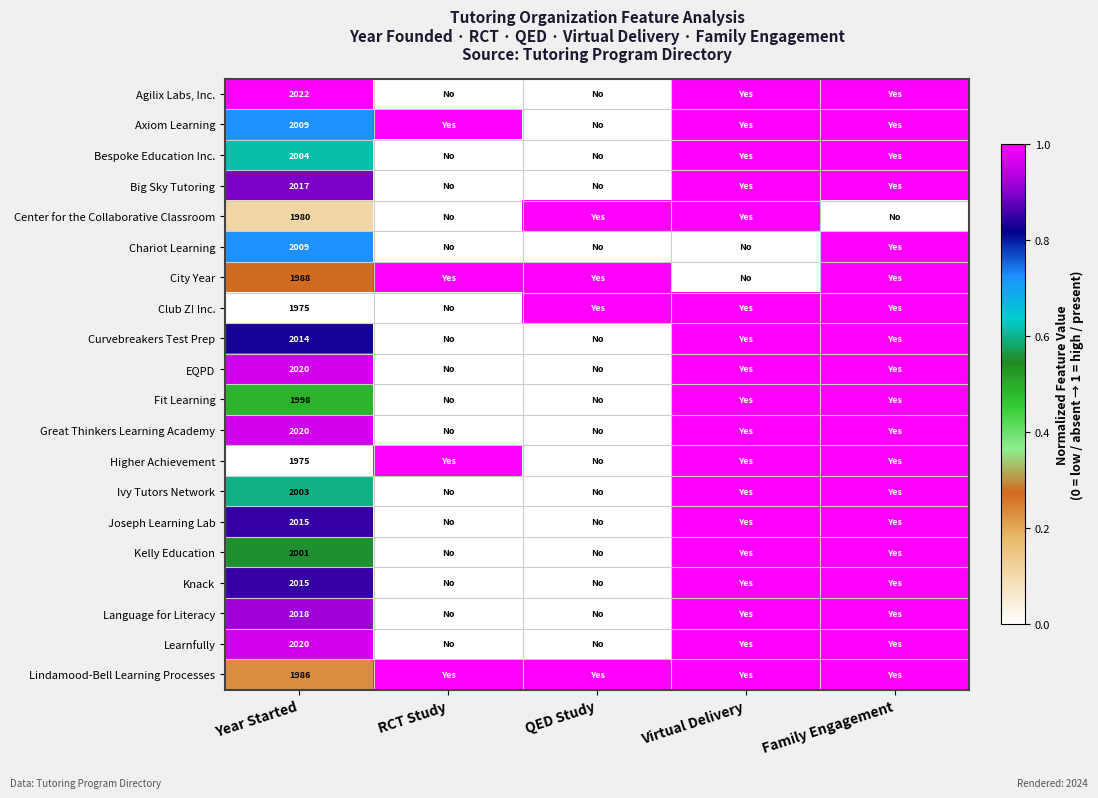

The value of Knack at Year Started is 2015. True or false?

True